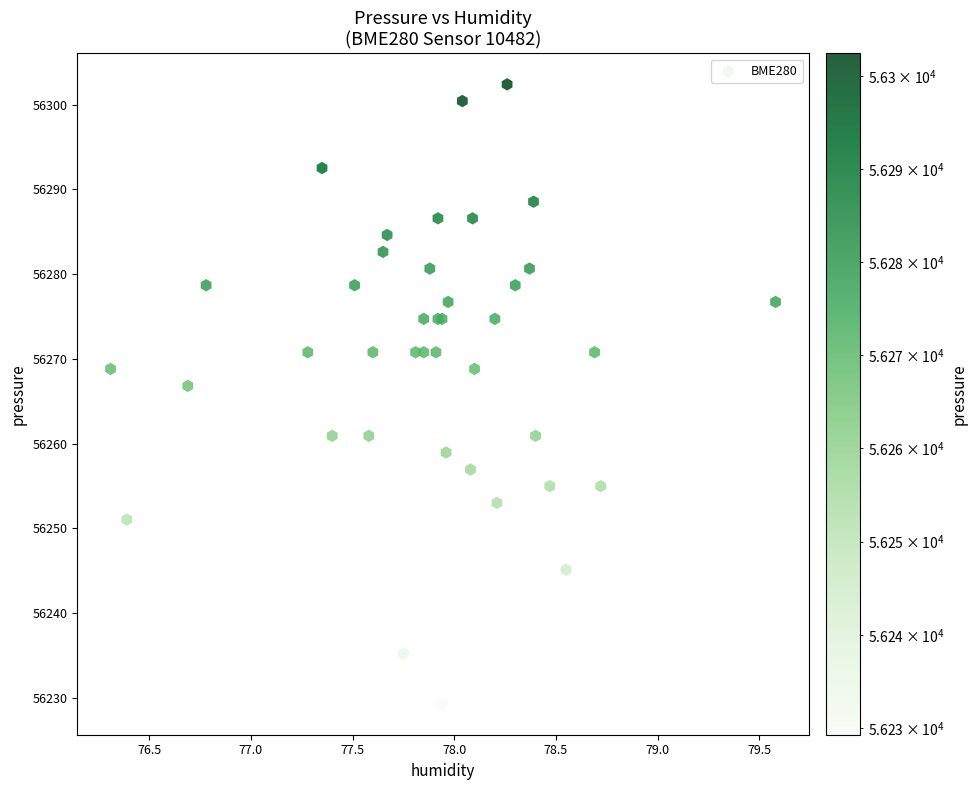

What Y value in the scatter plot is closest to 56265?

56266.8